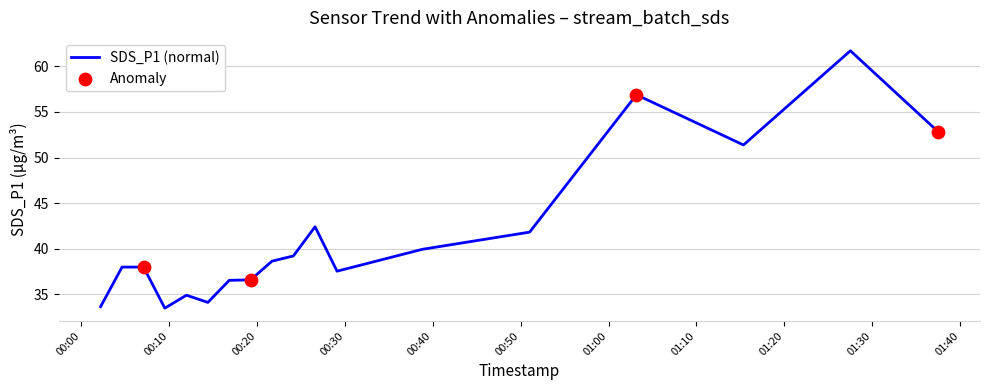

What is the difference between the maximum and minimum values?

28.2